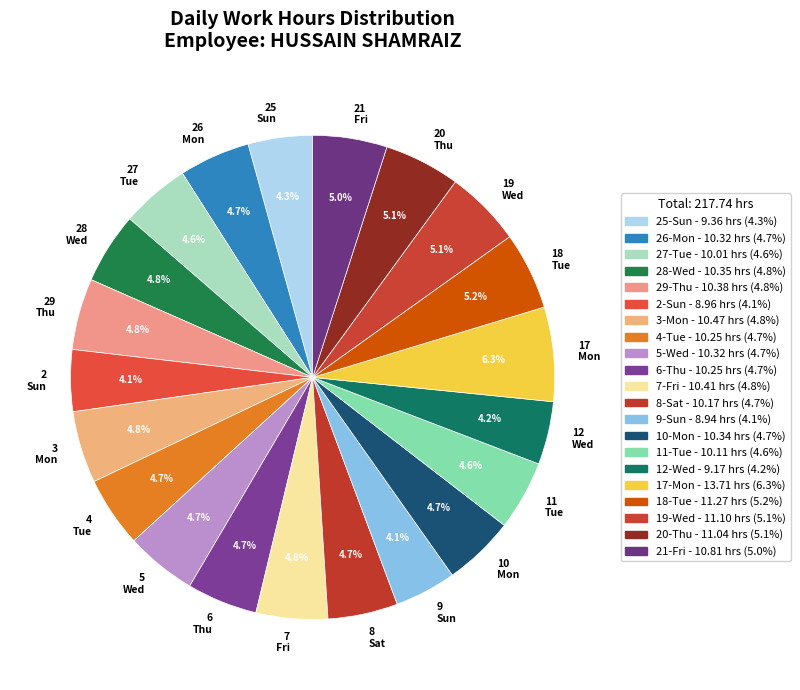

Approximately how many times larger is the value at 6 Thu compared to 28 Wed?

1.0